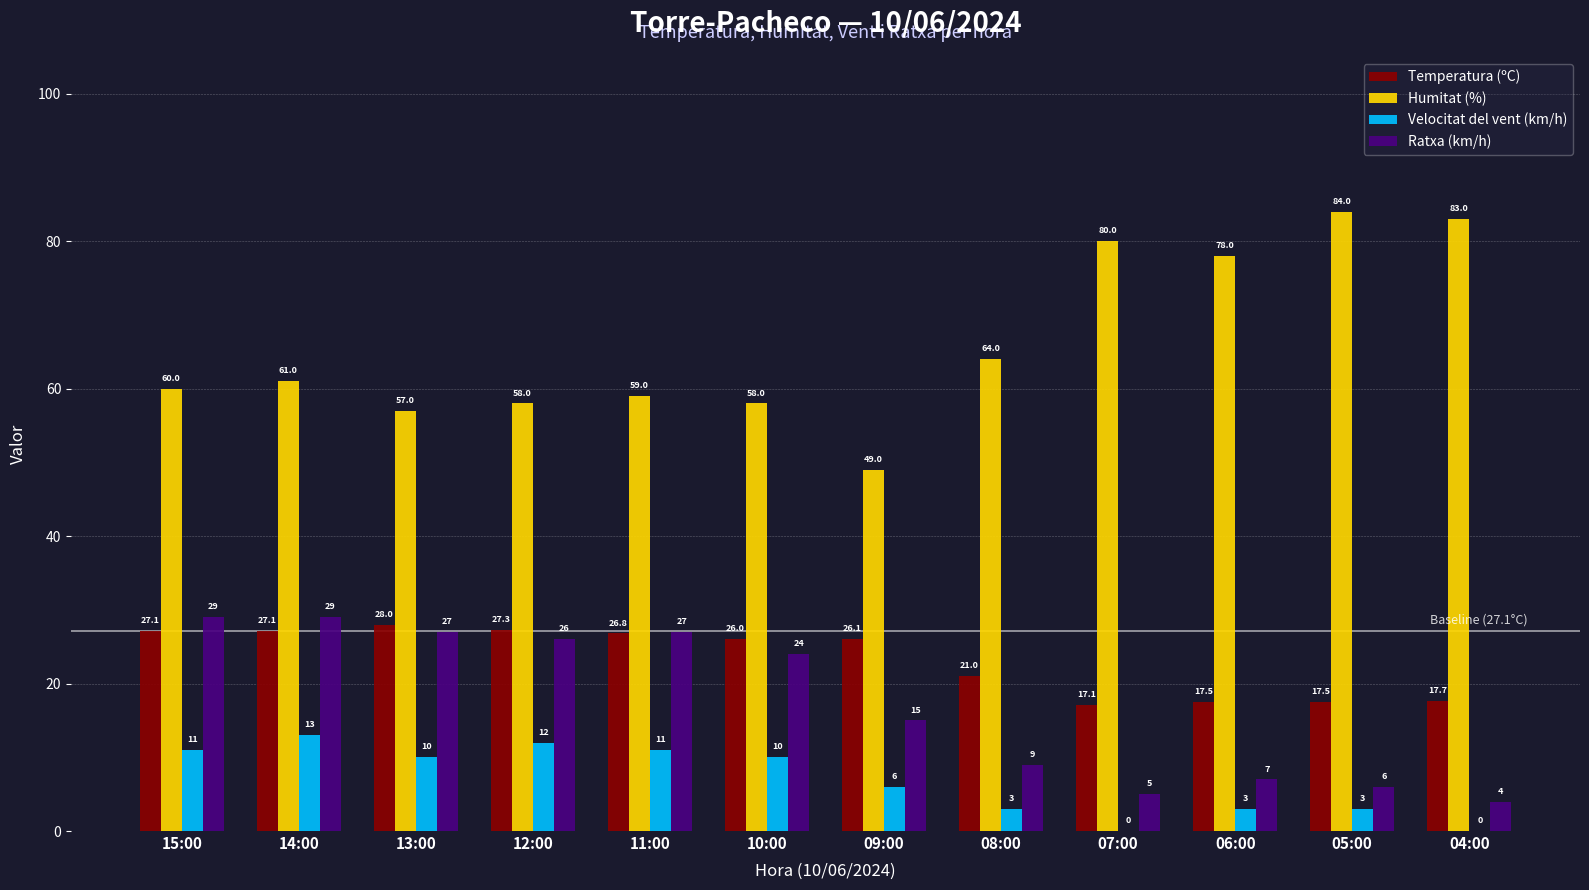

At which label is Humitat (%) closest to 66?

08:00